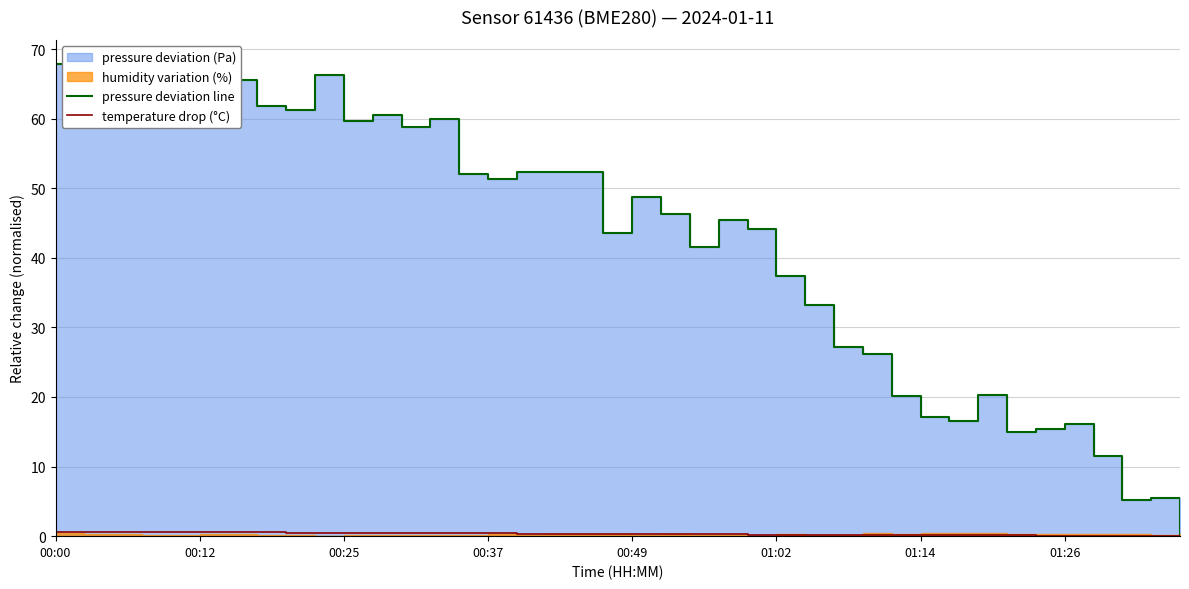

True or false: temperature drop (°C) and pressure deviation line cross at least once.

False